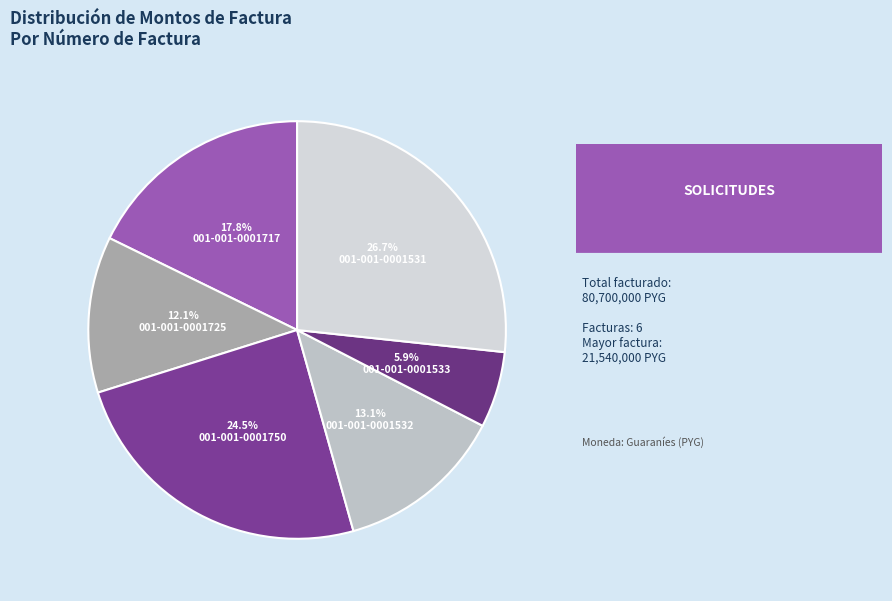

Approximately how many times larger is the value at 001-001-0001533 compared to 001-001-0001725?

0.5